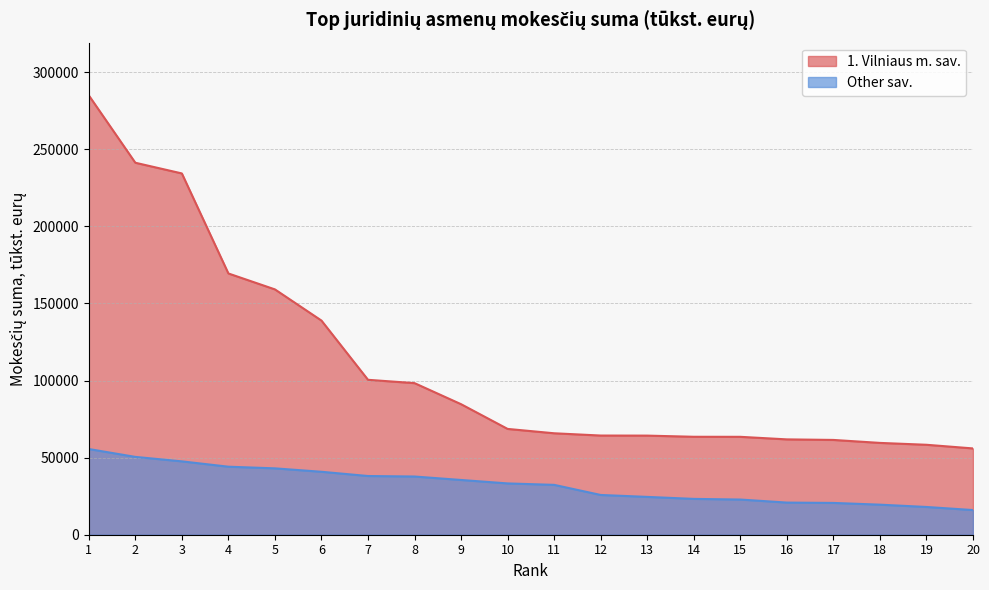

At which category is the sum across all series the highest?

1